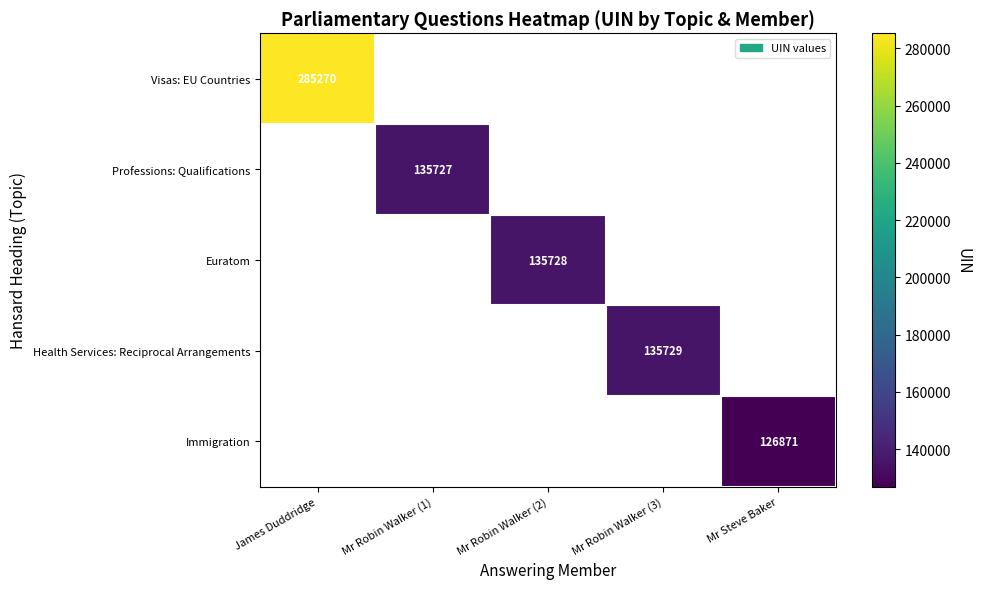

True or false: Immigration has a value of 126871 at Mr Steve Baker.

True